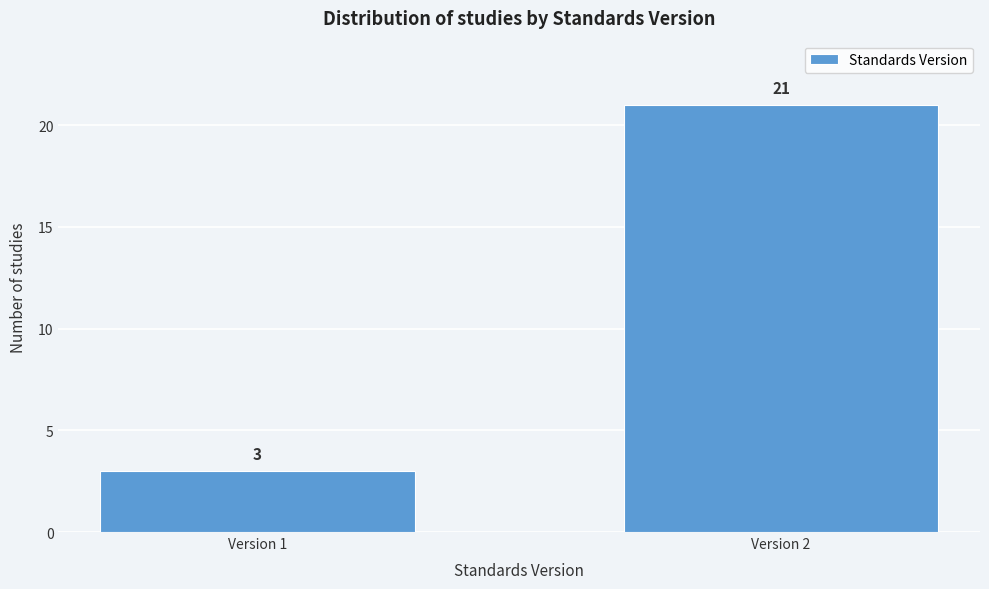

Reading left to right, transcribe all the data shown in this chart.

Version 1=3	Version 2=21